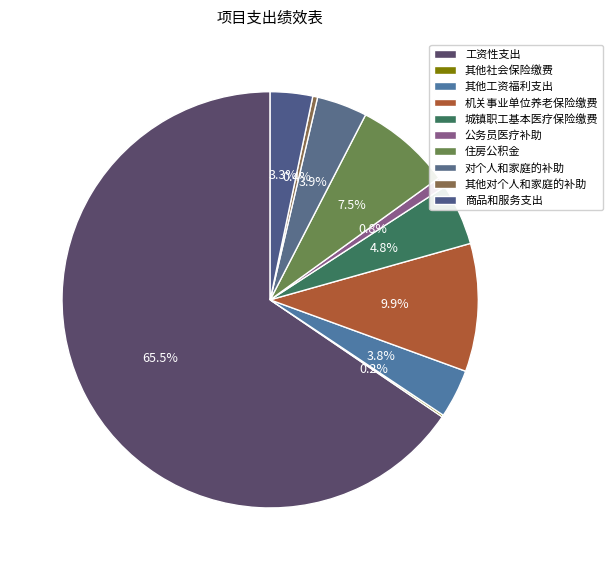

To the nearest percent, what is the difference between the largest and smallest slice percentages?

65%